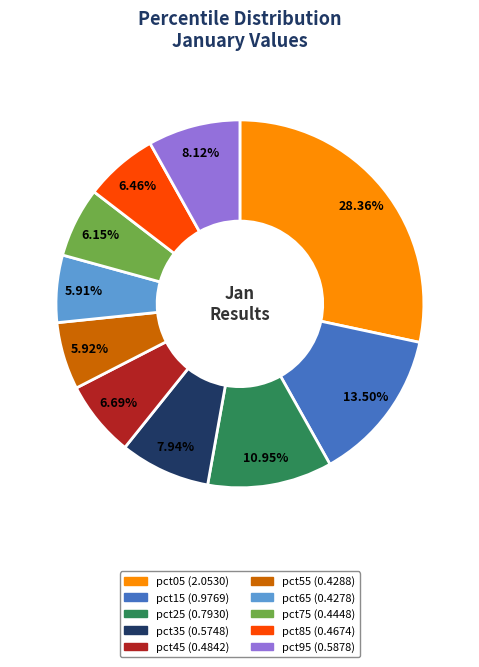

Is it true that pct55 is 6% of the pie?

True